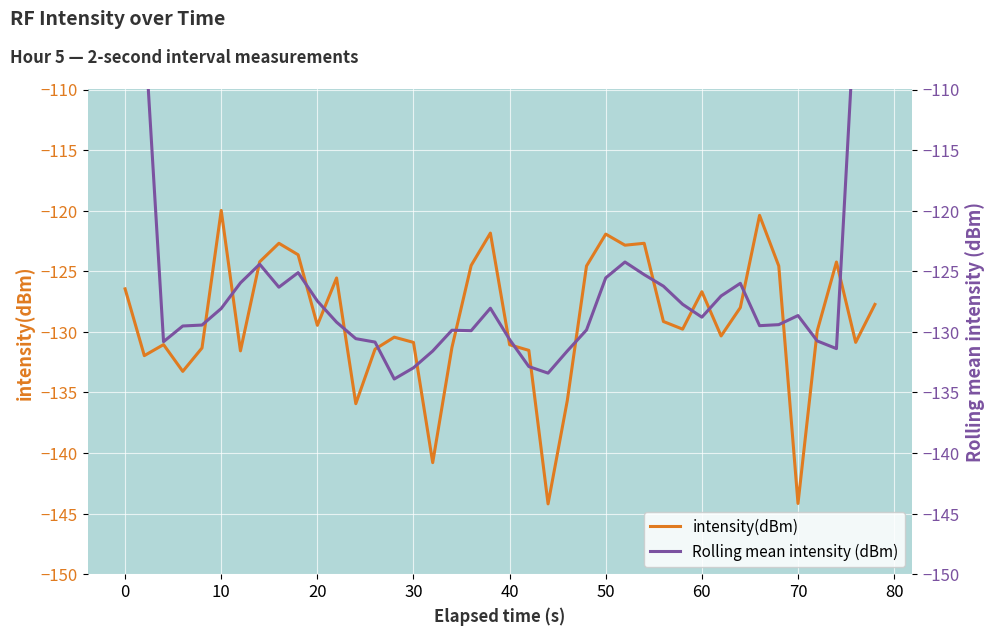

How many data points in Rolling mean intensity (dBm) are less than -128?

24